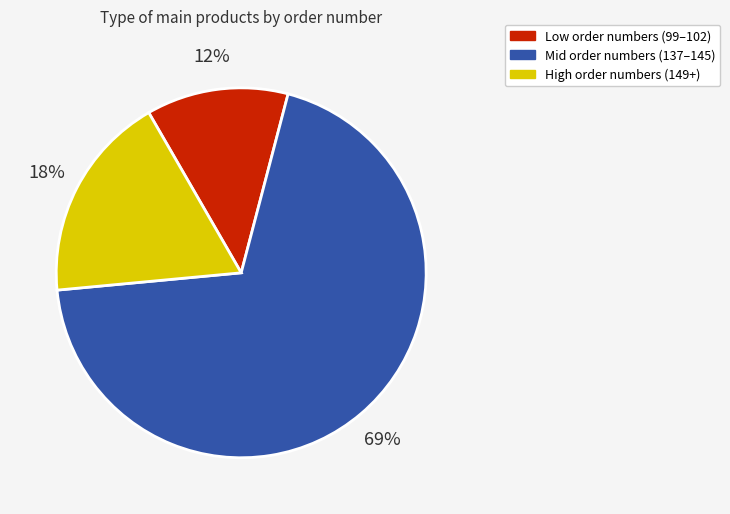

To the nearest percent, what is the average slice percentage?

33%